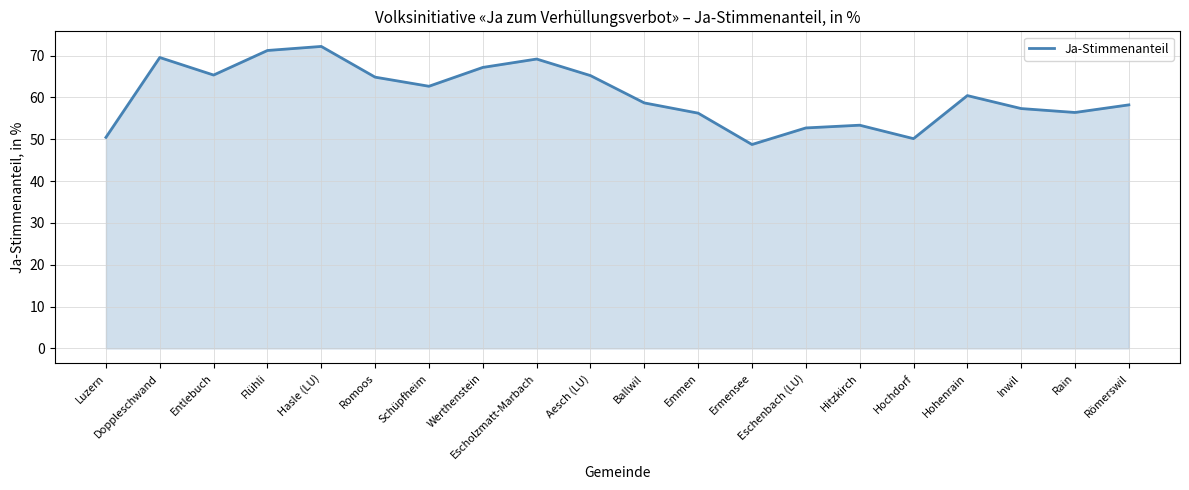

Which has a higher value, Hochdorf or Emmen?

Emmen